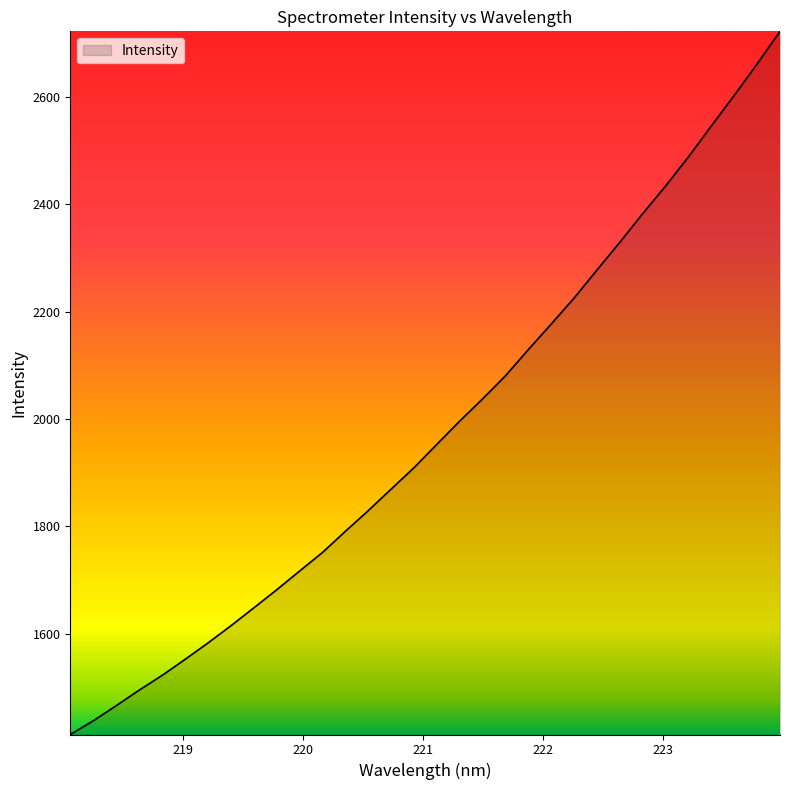

What is the maximum value shown in the chart?

2722.2